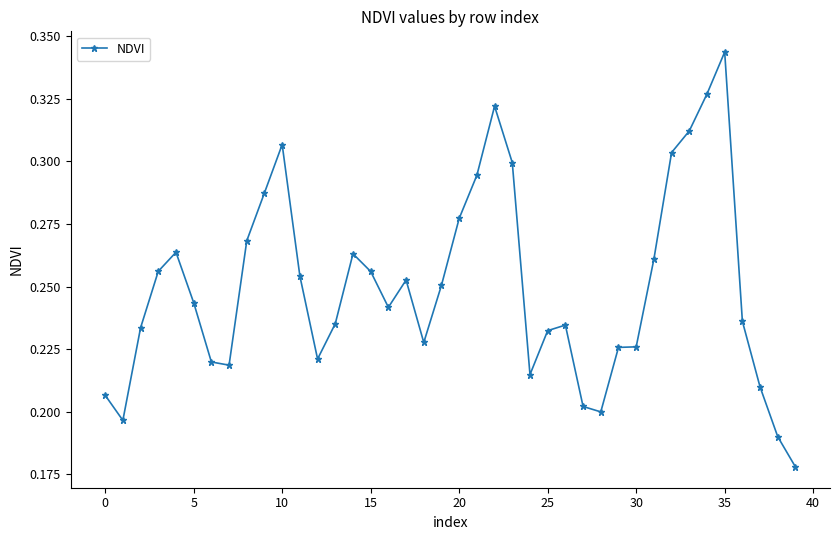

True or false: there are more than 0 points higher than both neighbors.

True